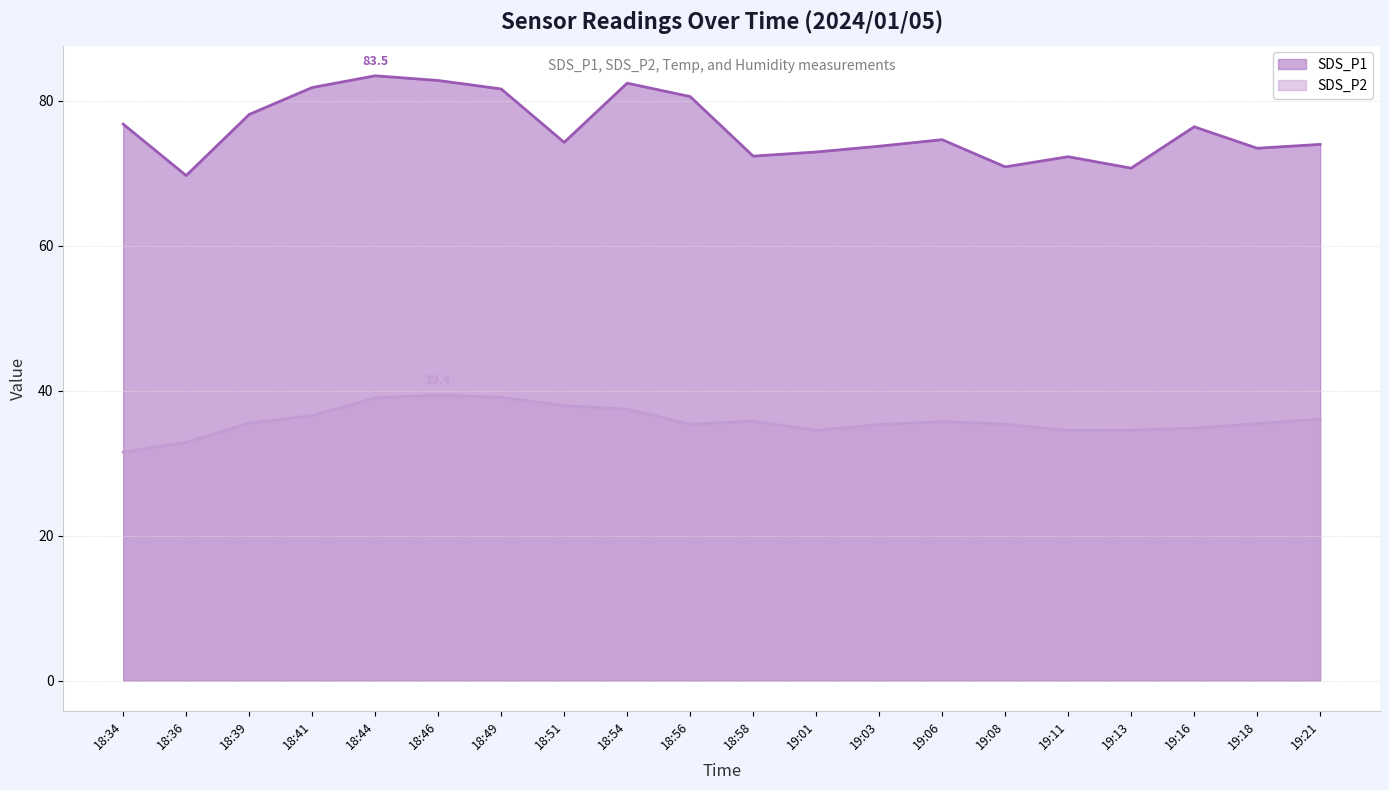

What is the difference between the second highest and second lowest values in the SDS_P1 series?

12.1